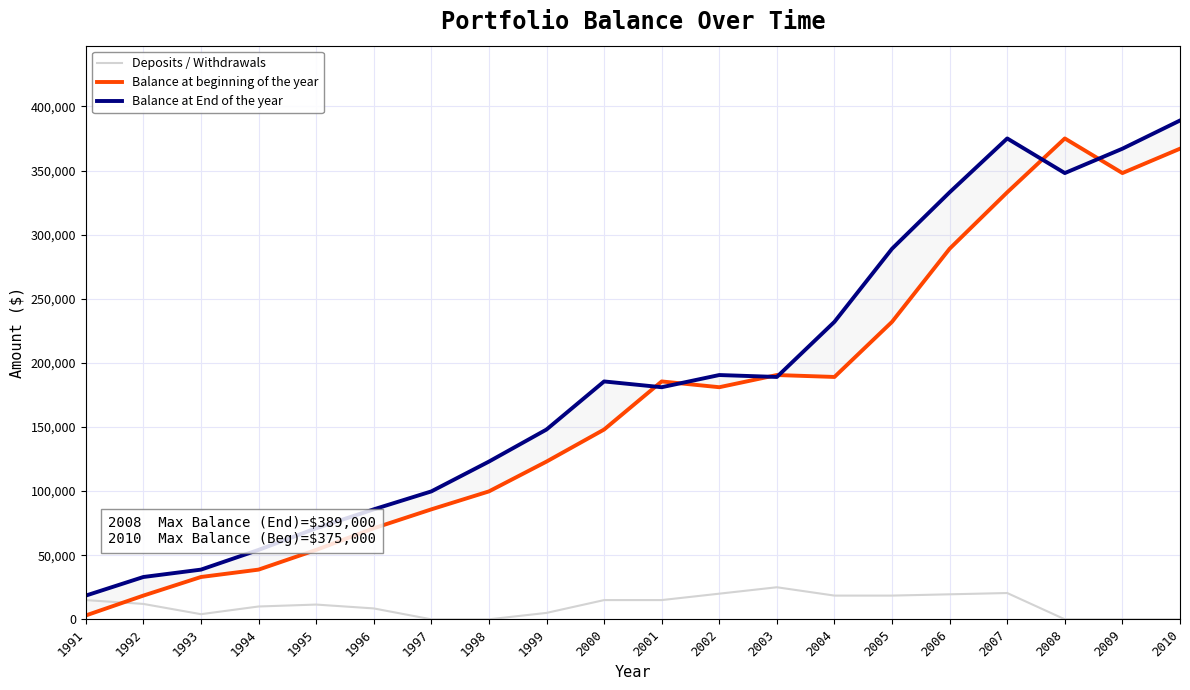

Which series has the largest total across all categories?

Balance at End of the year